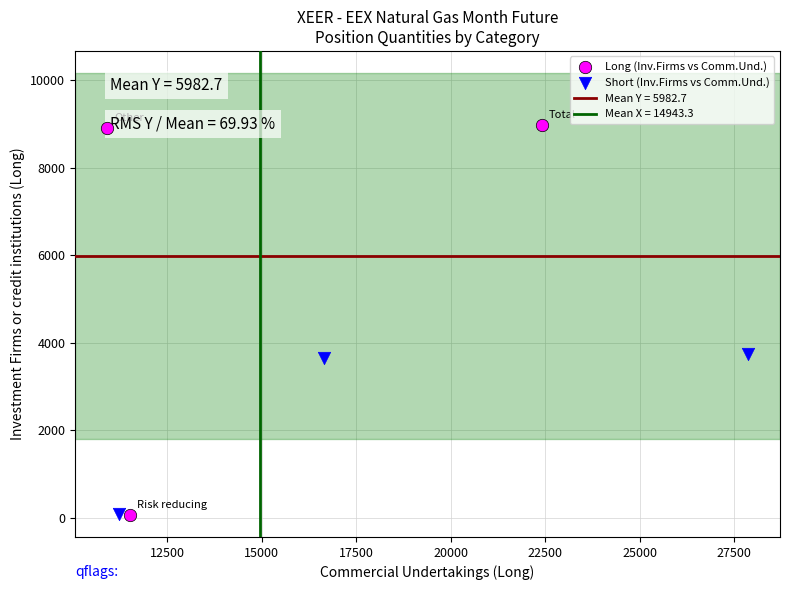

Which series contains the highest Y value?

Long (Inv.Firms vs Comm.Und.)